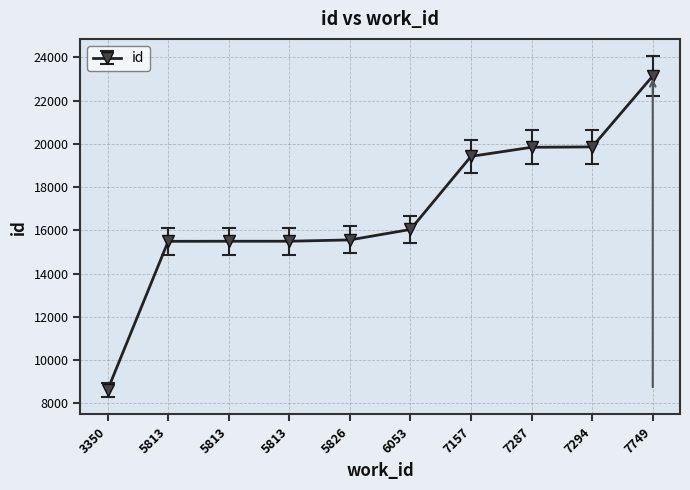

True or false: the data has more than 0 interior local peaks.

False